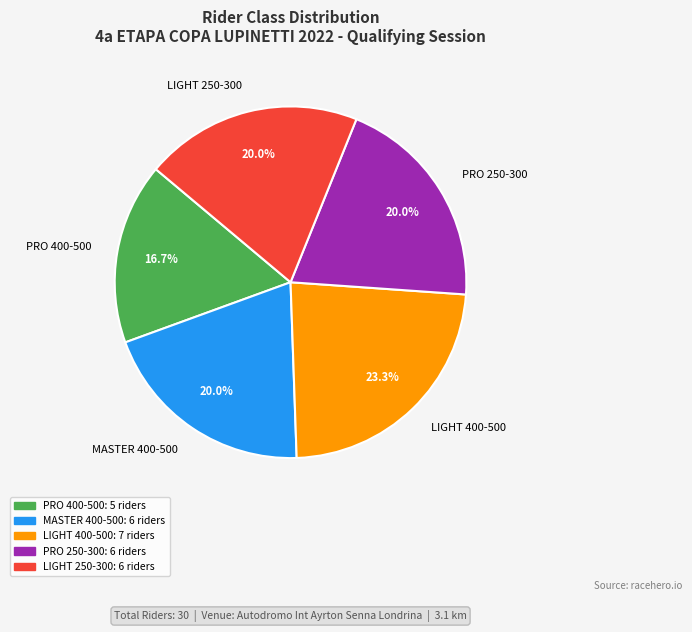

Which category has the smallest portion of the pie?

PRO 400-500